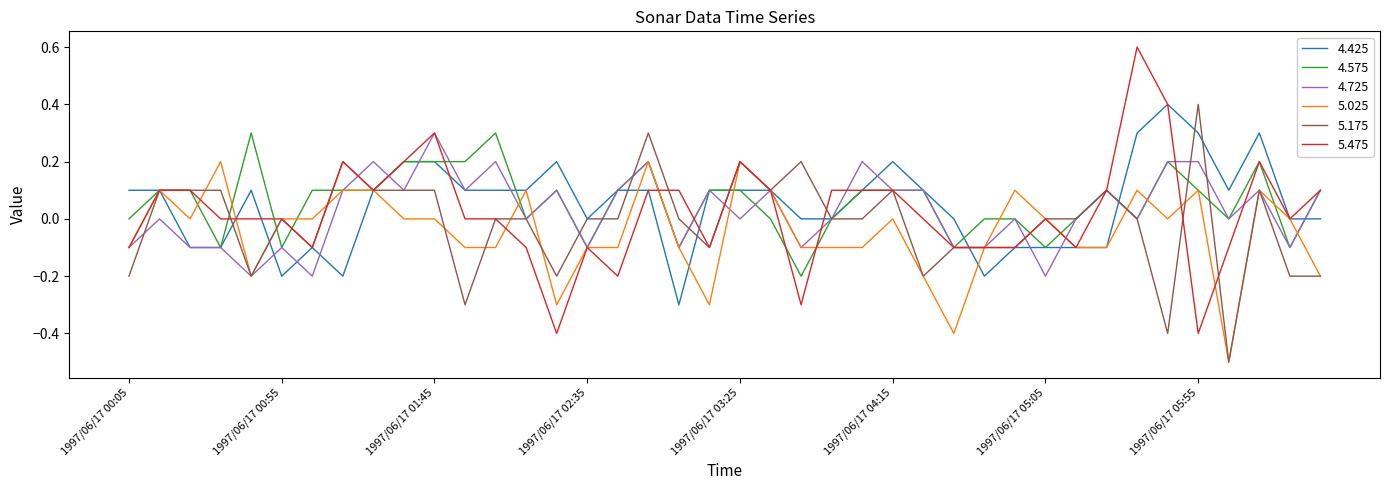

Does the chart have visible grid lines?

No